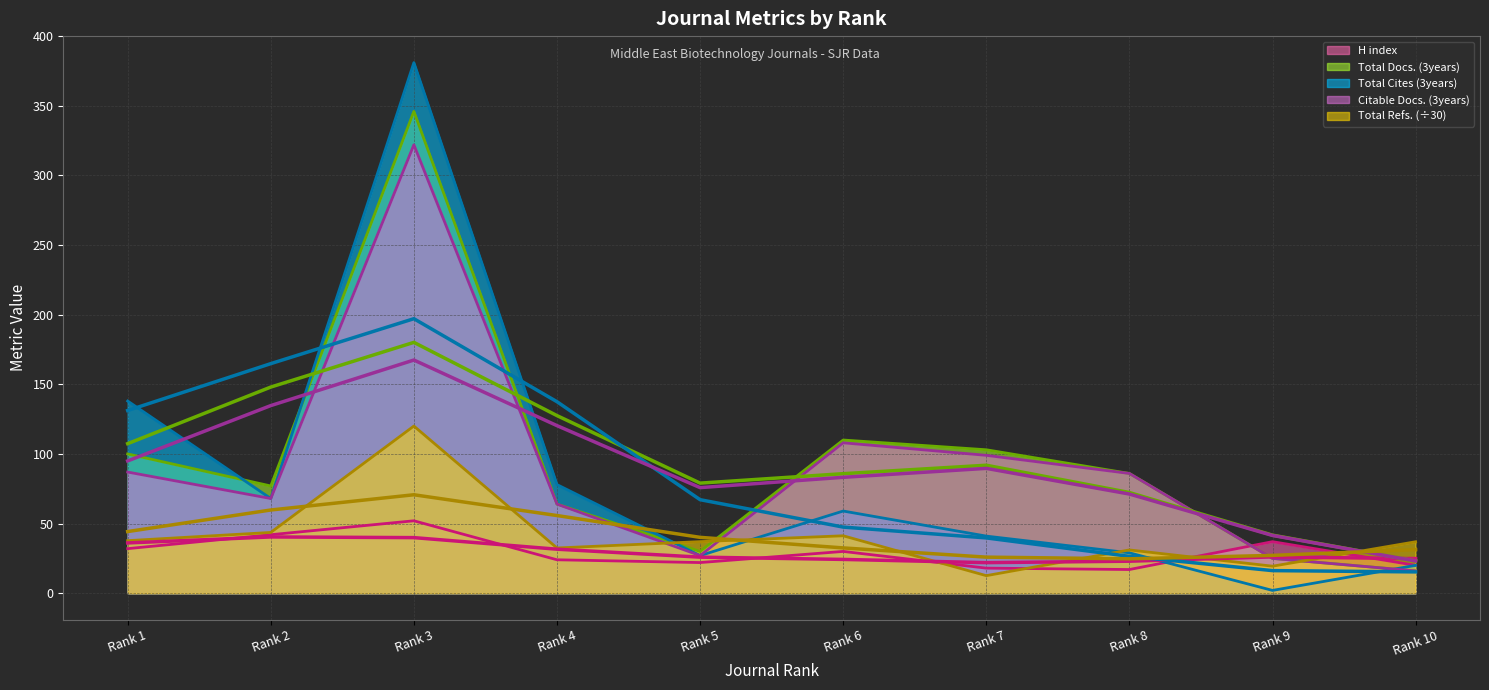

At which category is the sum across all series the highest?

Rank 3